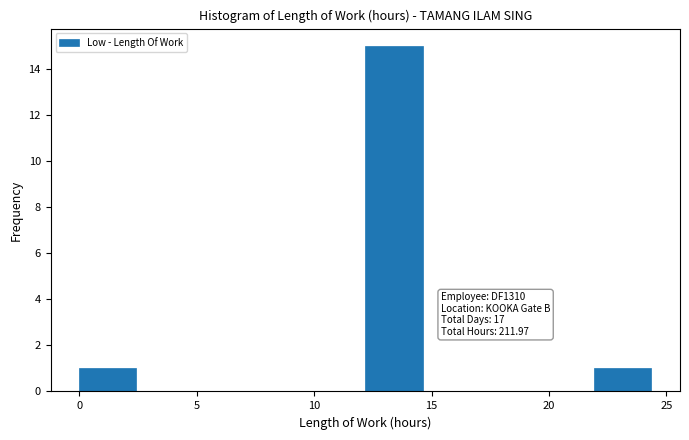

Over which range of the x-axis is the bar tallest?

12.0 to 14.5